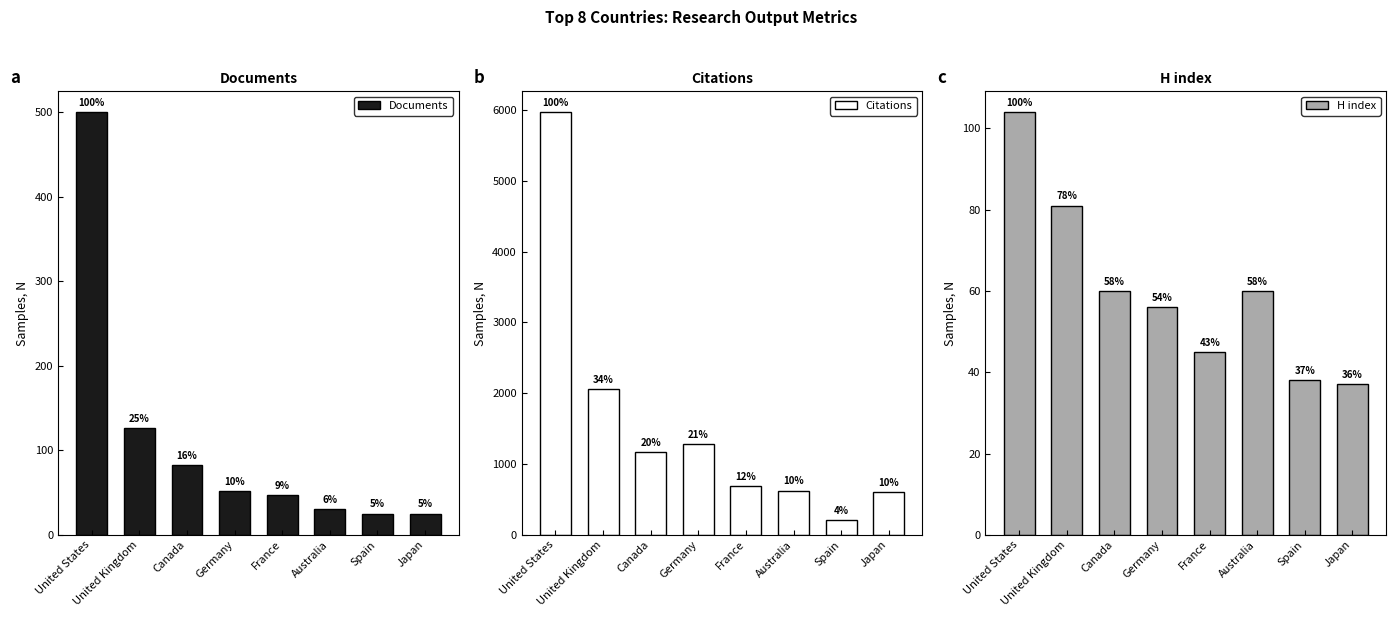

Where is Citations nearest to the value 3091?

United Kingdom